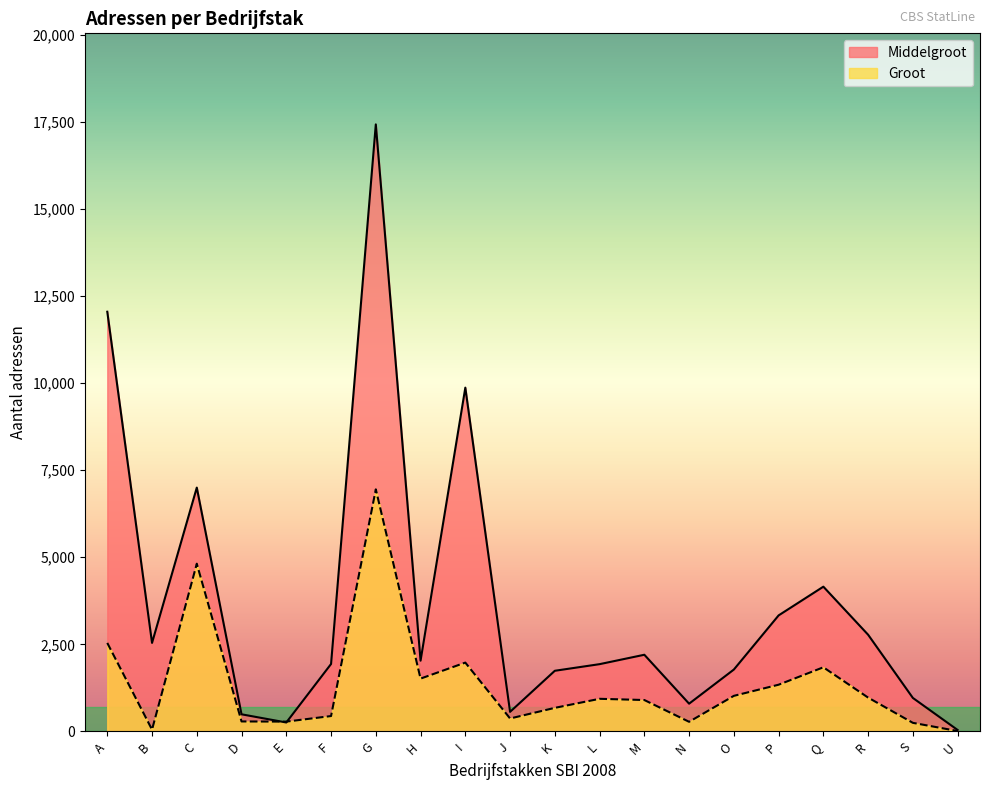

At which category is the sum across all series the highest?

G